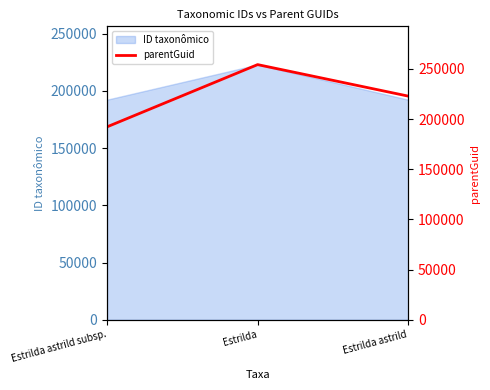

True or false: the data shows 222946 at Estrilda astrild.

True